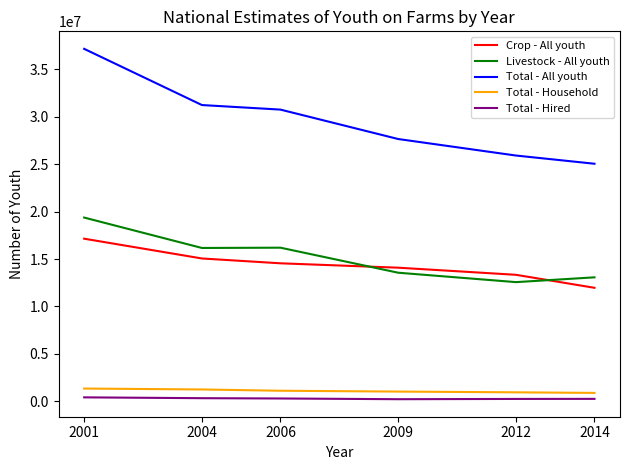

Does the chart display data point markers on the line(s)?

No